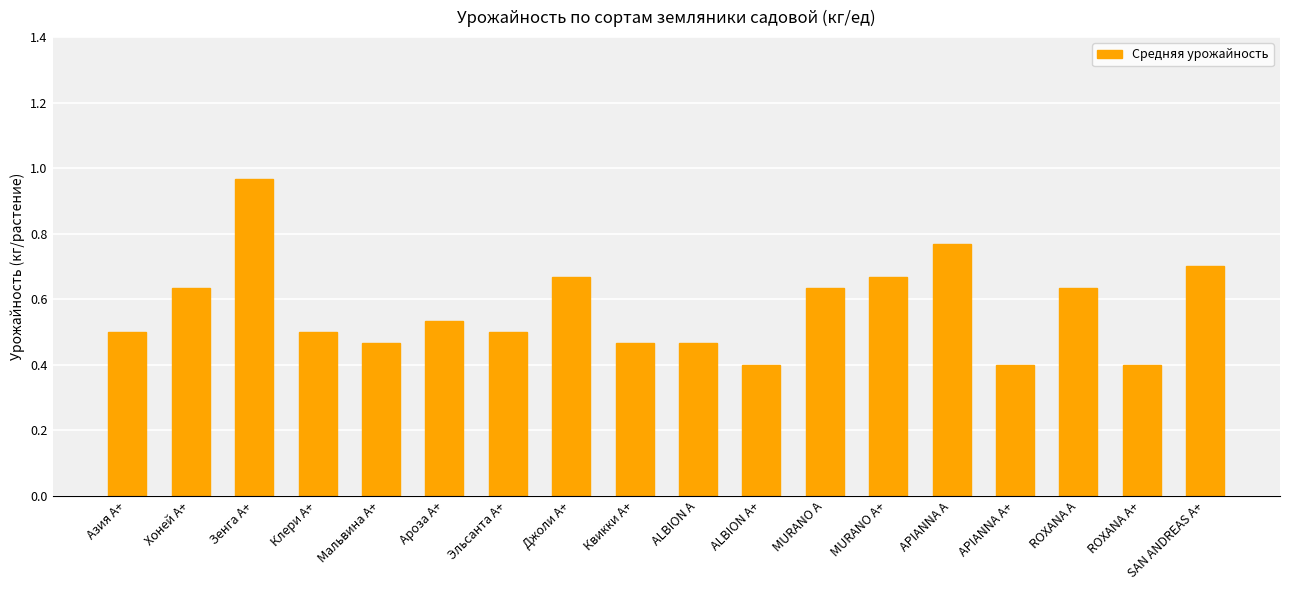

What is the sum of all values?

10.3